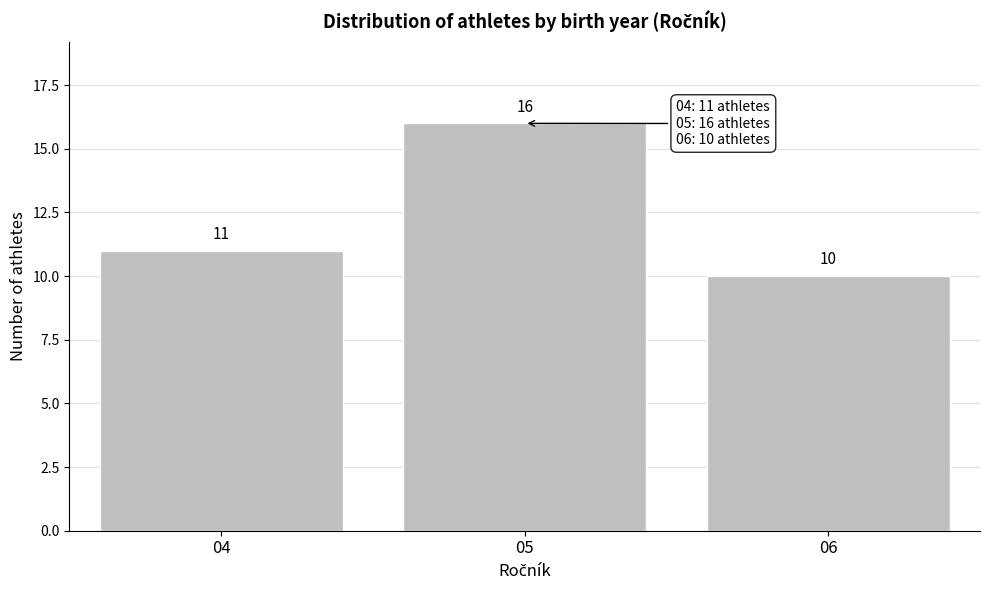

How tall is the bar that spans 4.5 to 5.5 on the x-axis?

16